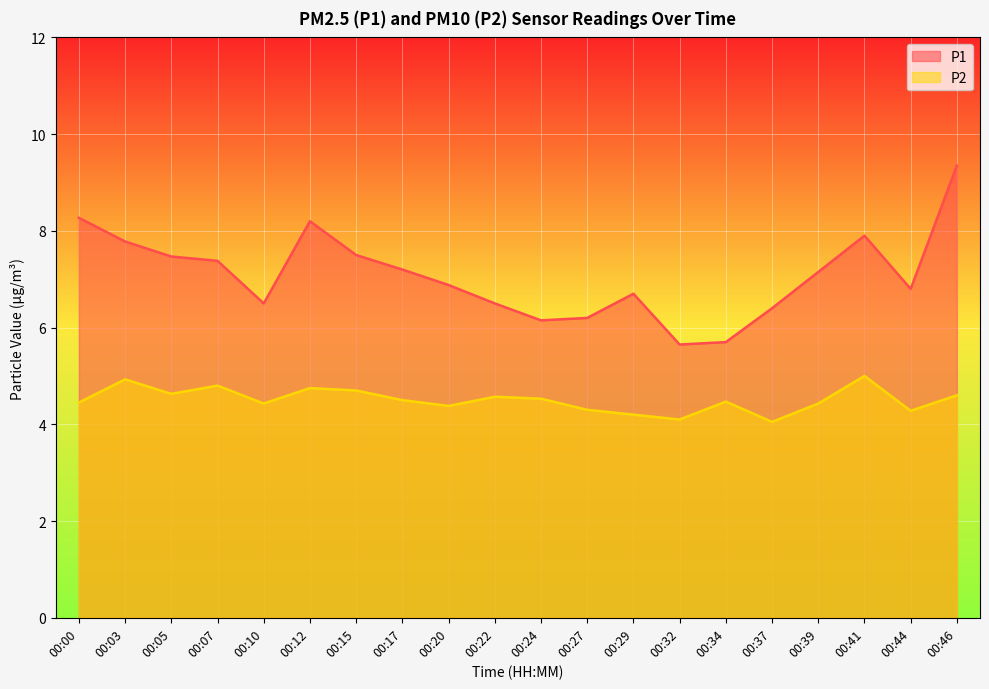

In P1, how many points are lower than both neighbors (excluding endpoints)?

4